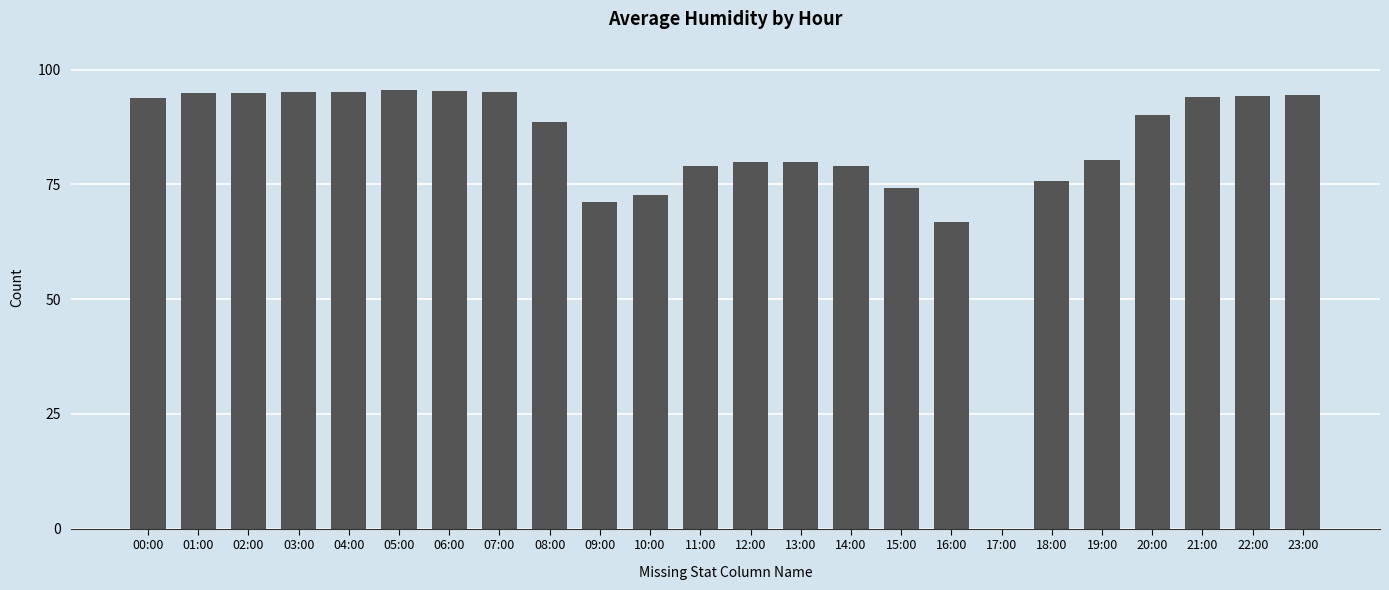

What is the sum of all values?

1980.3